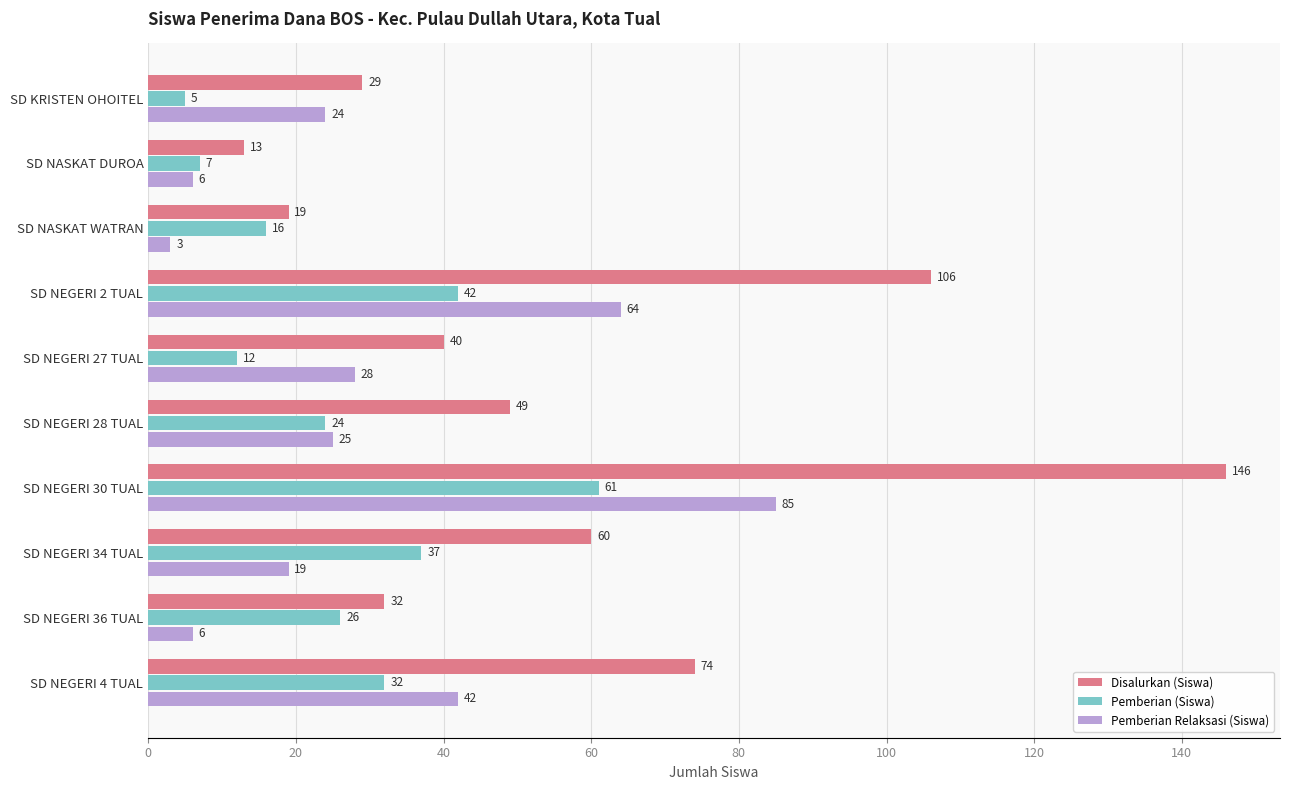

How many values in the Disalurkan (Siswa) series are below 49?

5